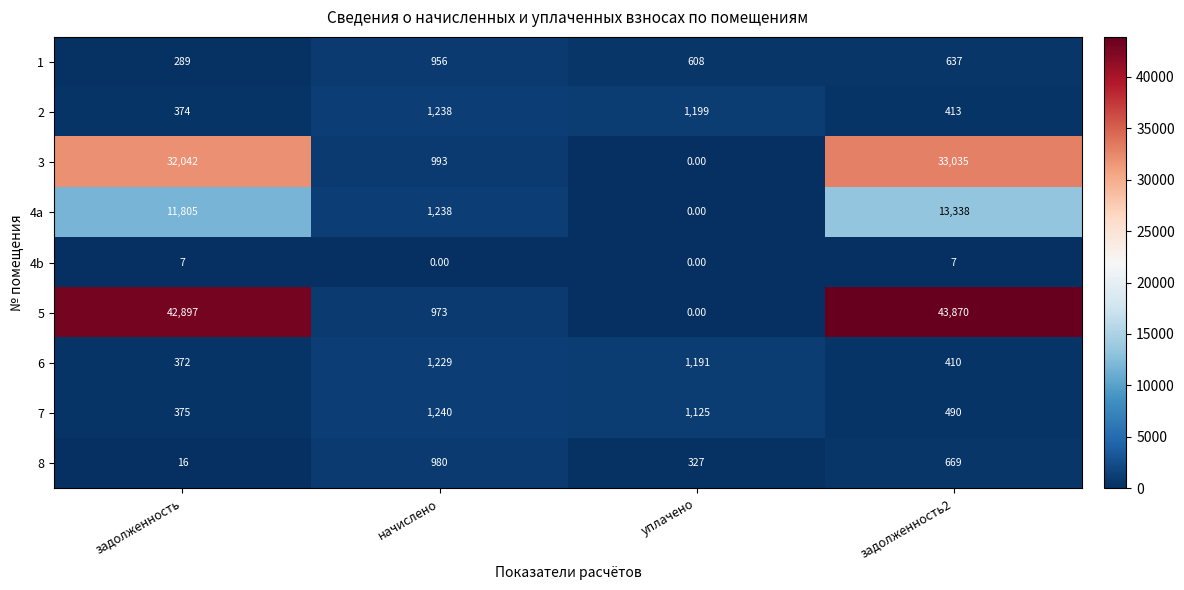

Which category has the lowest value in the 2 series?

задолженность